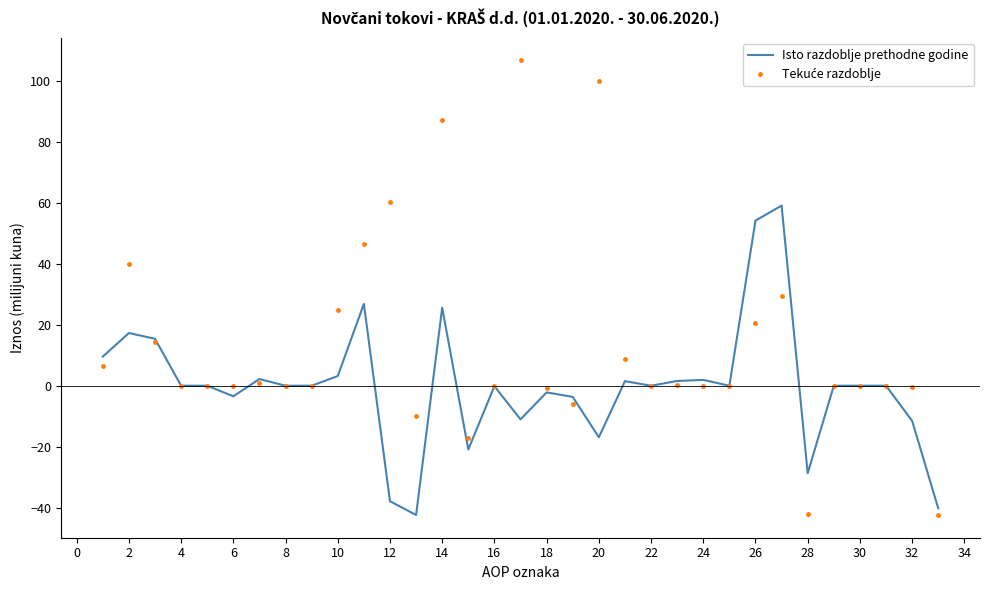

What is the minimum value for Isto razdoblje prethodne godine?

-42.4